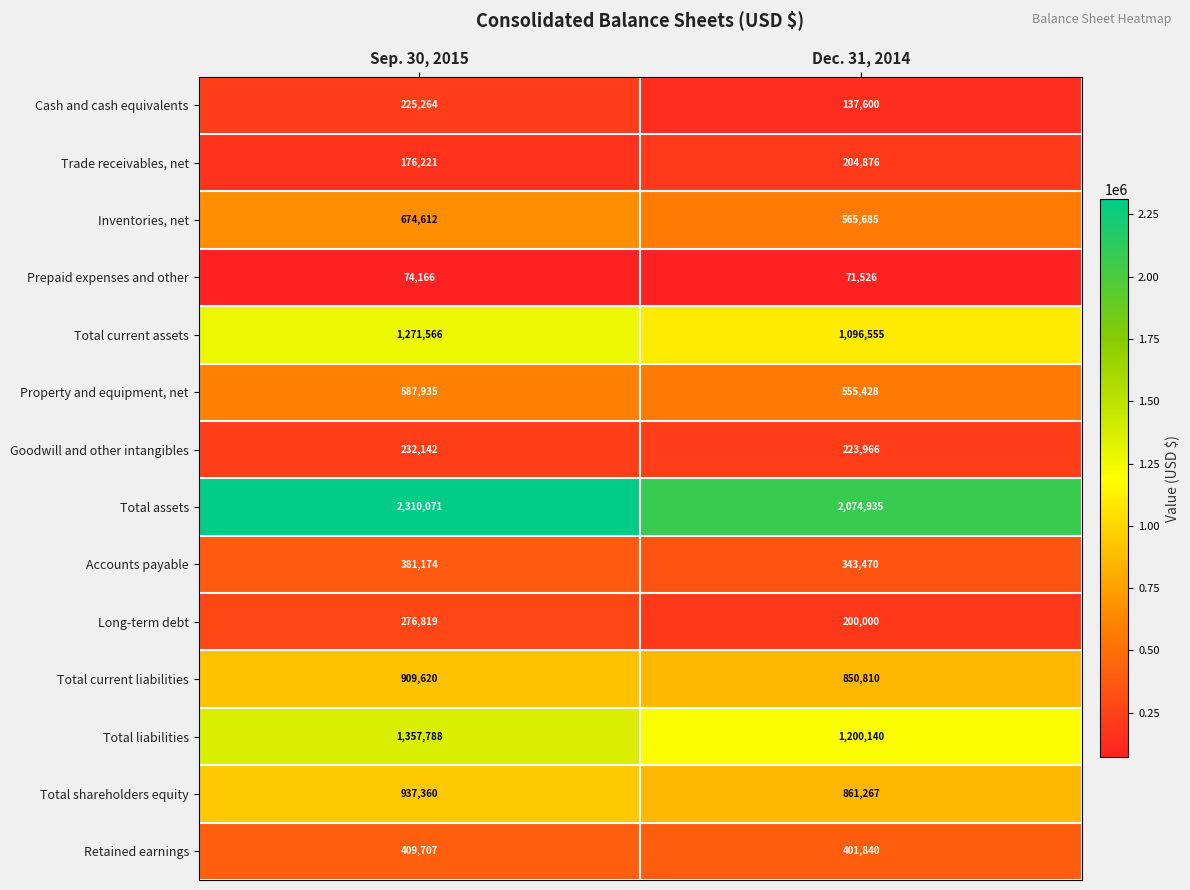

Which series has the widest spread of values?

Total assets